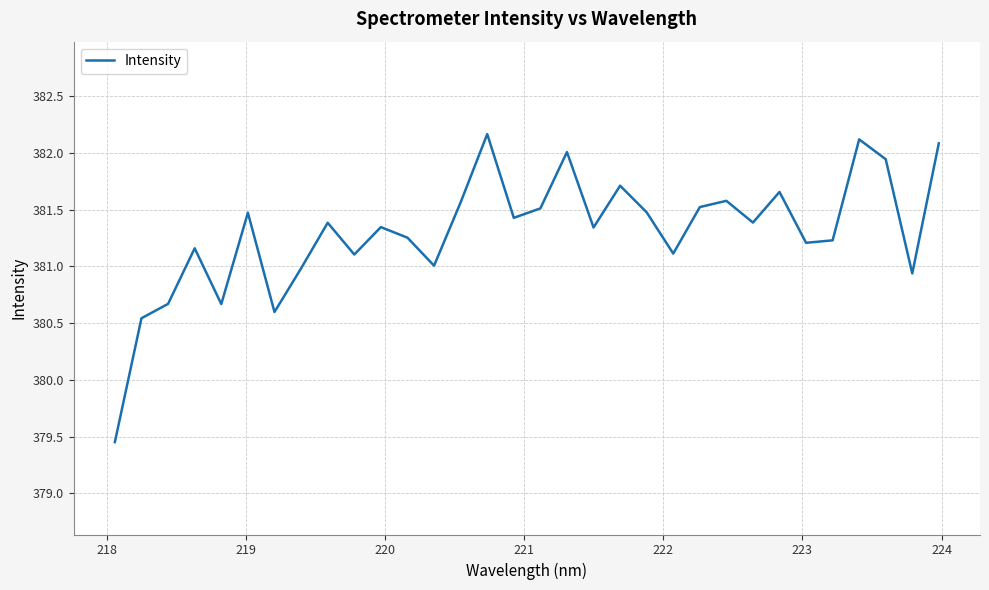

What is the greatest value displayed?

382.2